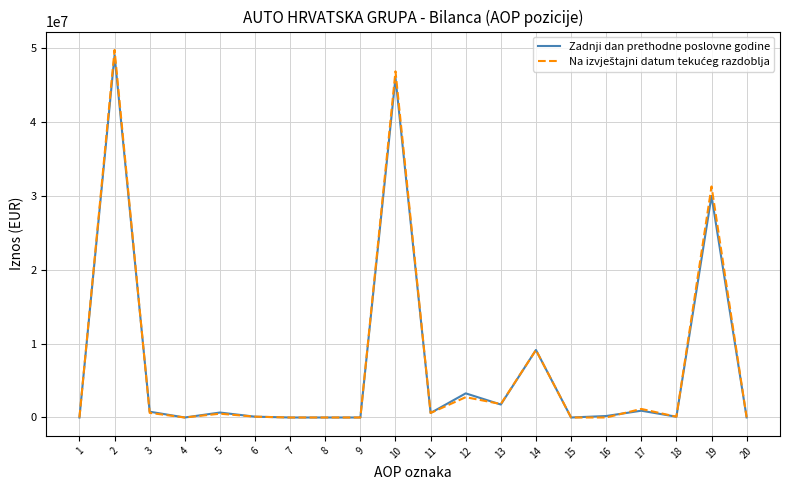

What is the greatest value displayed?

49746394